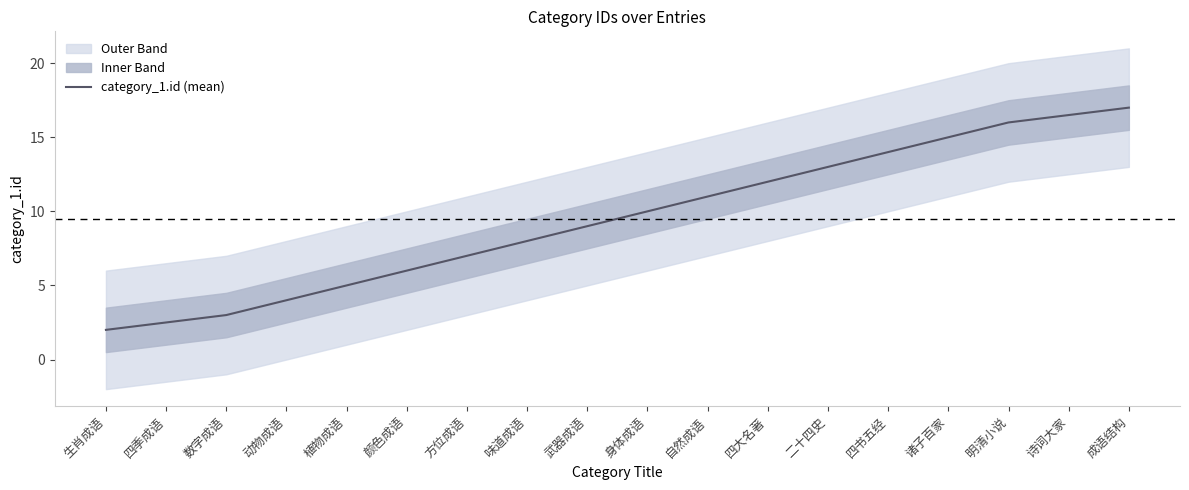

List the labels in order of value, largest first.

成语结构, 诗词大家, 明清小说, 诸子百家, 四书五经, 二十四史, 四大名著, 自然成语, 身体成语, 武器成语, 味道成语, 方位成语, 颜色成语, 植物成语, 动物成语, 数字成语, 四季成语, 生肖成语